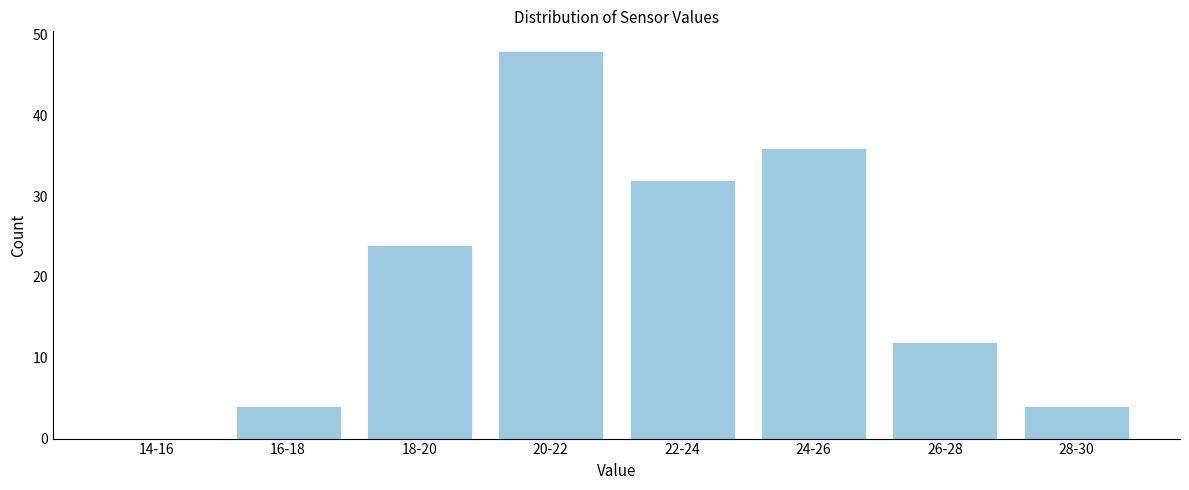

Reading right to left, transcribe all the data shown in this chart.

28-30=4	26-28=12	24-26=36	22-24=32	20-22=48	18-20=24	16-18=4	14-16=0